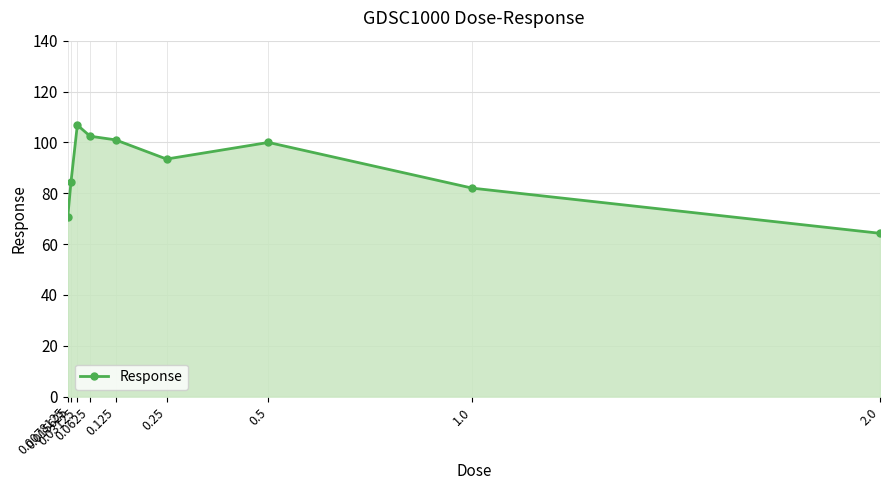

Reading left to right, list all the values displayed in this chart.

0.0078125=70.7	0.015625=84.4	0.03125=106.8	0.0625=102.4	0.125=101.0	0.25=93.4	0.5=100.0	1.0=82.0	2.0=64.2